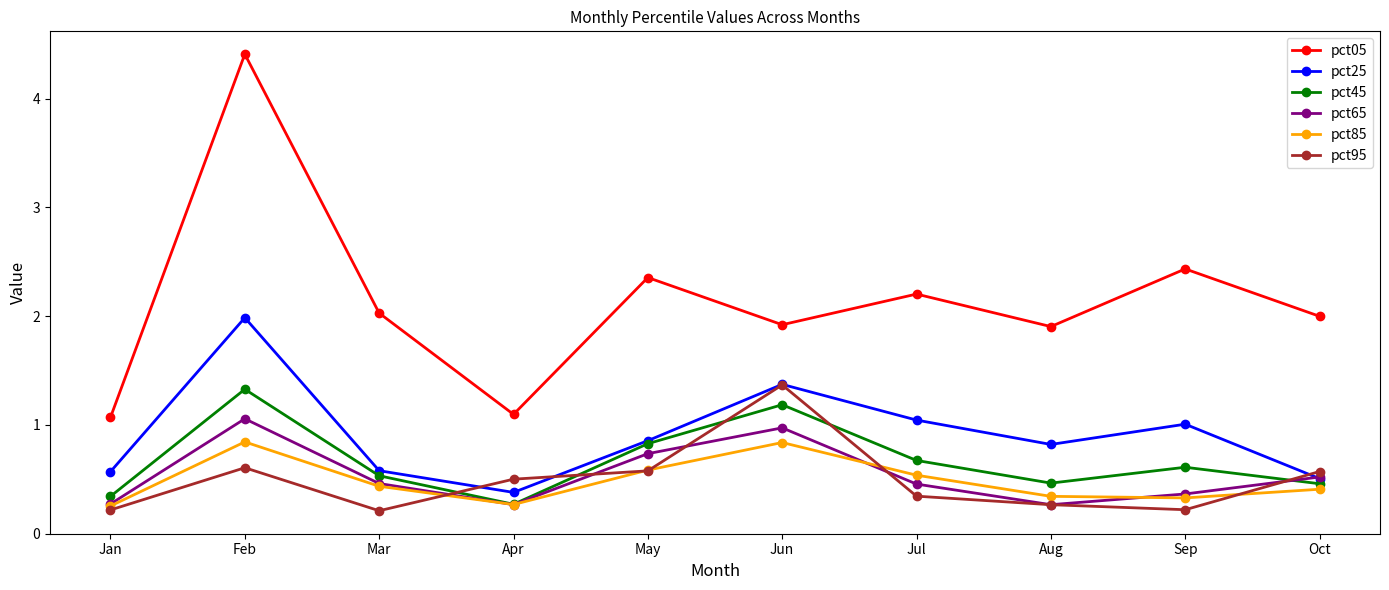

What is the maximum value for pct95?

1.4